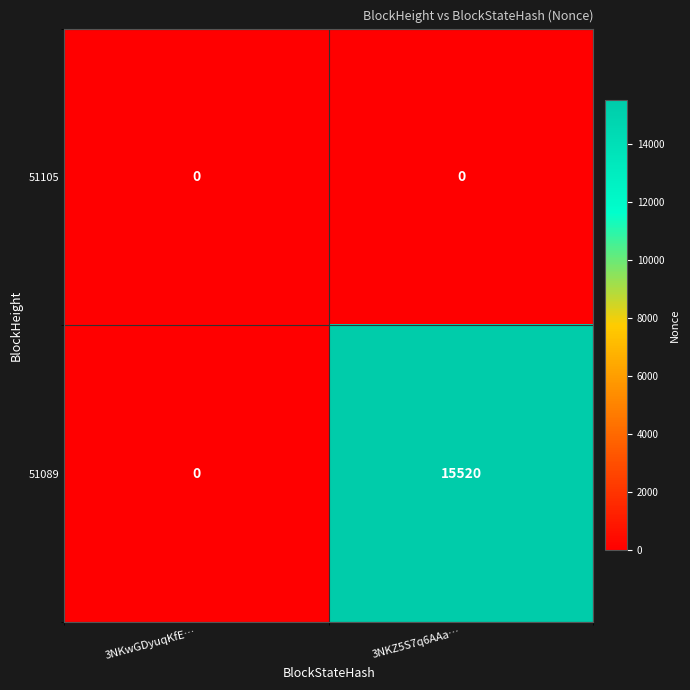

True or false: 51105 has a value of 0 at 3NKZ5S7q6AAa….

True